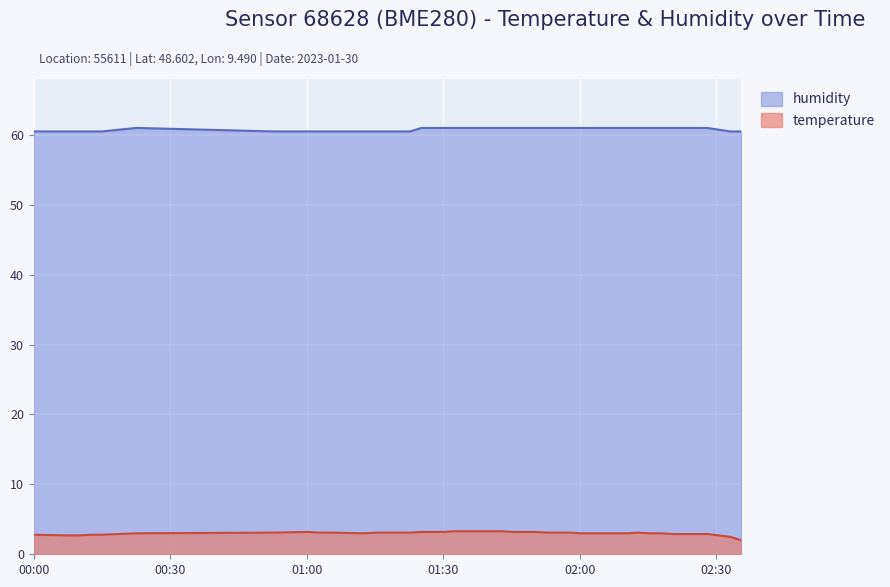

What is the sum of all humidity values?

2432.5